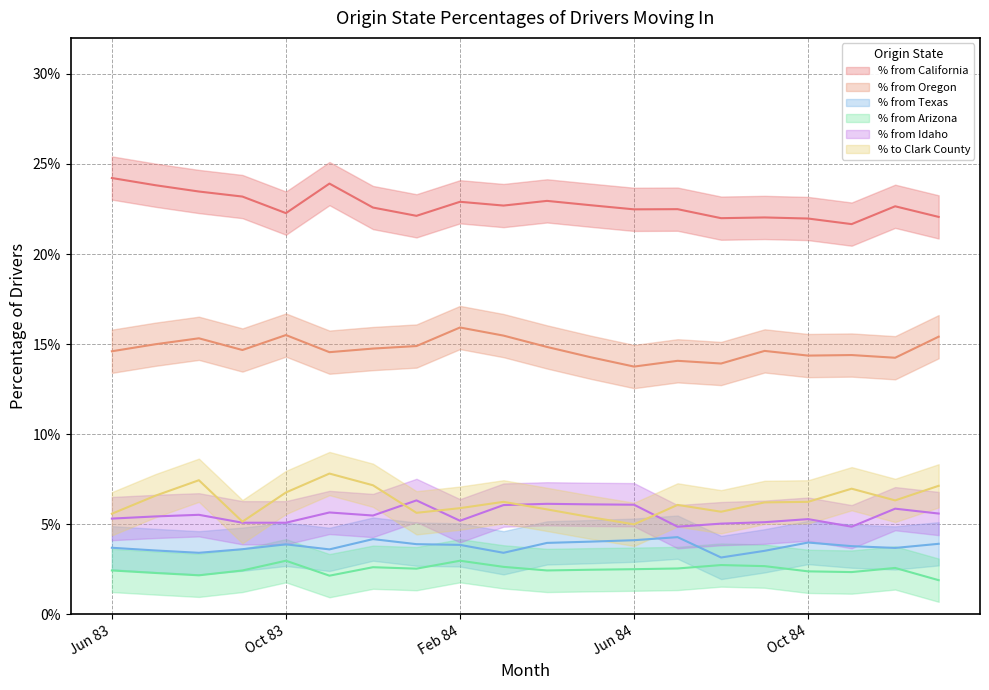

How many lines are shown in the chart?

6